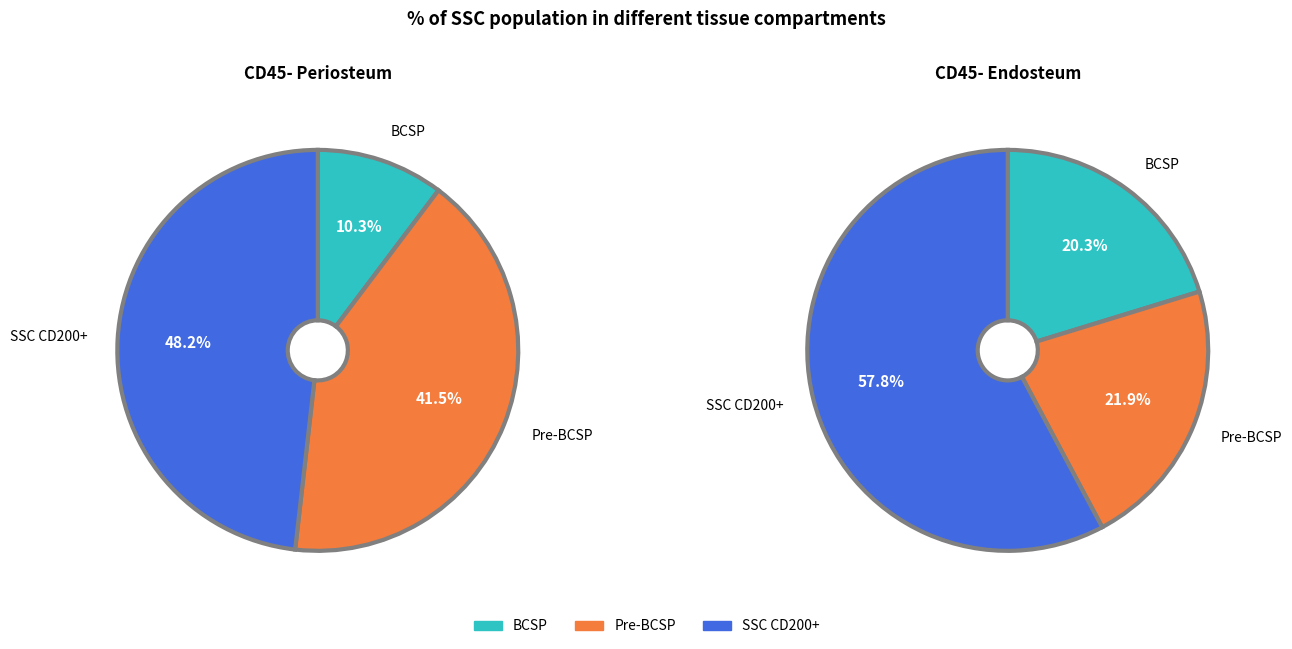

Is values_endosteum the majority of the pie?

No